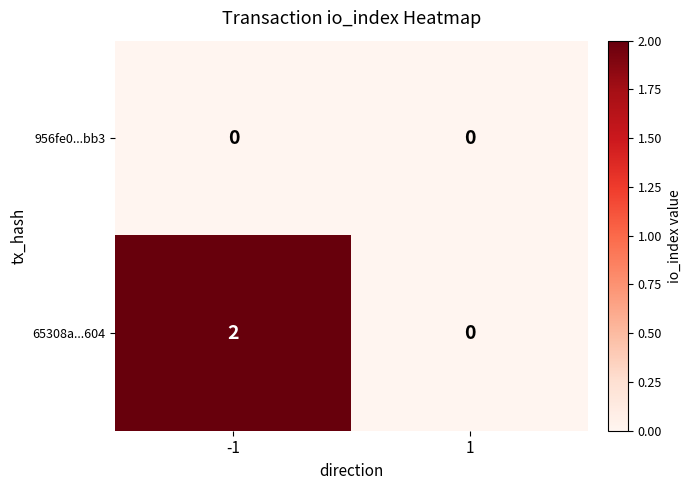

Which series has the largest total across all categories?

65308a...604